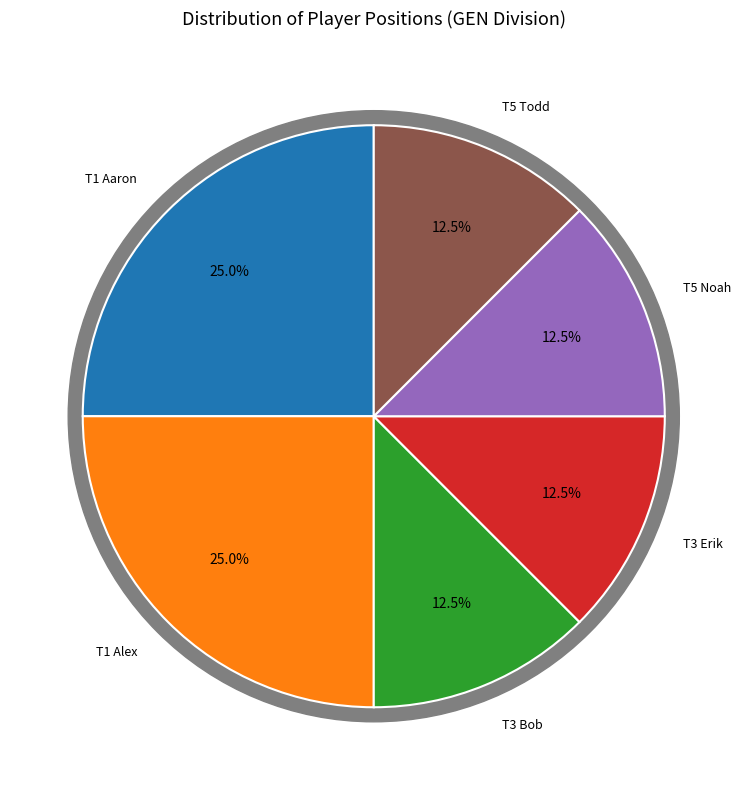

Which slice is the smallest?

T3 (Bob Hoeft)